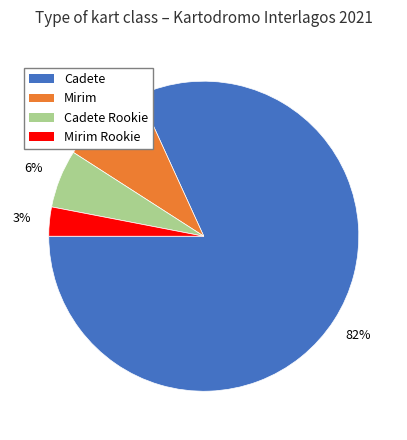

To the nearest percent, what is the difference between the Cadete Rookie and Mirim Rookie slice percentages?

3%